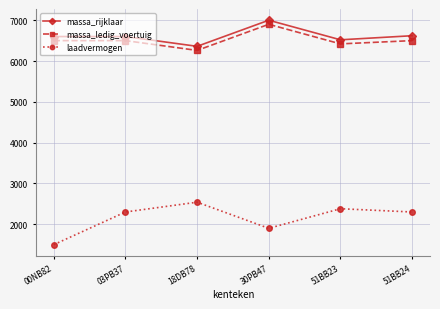

Which category has the highest value in the massa_ledig_voertuig series?

30PB47